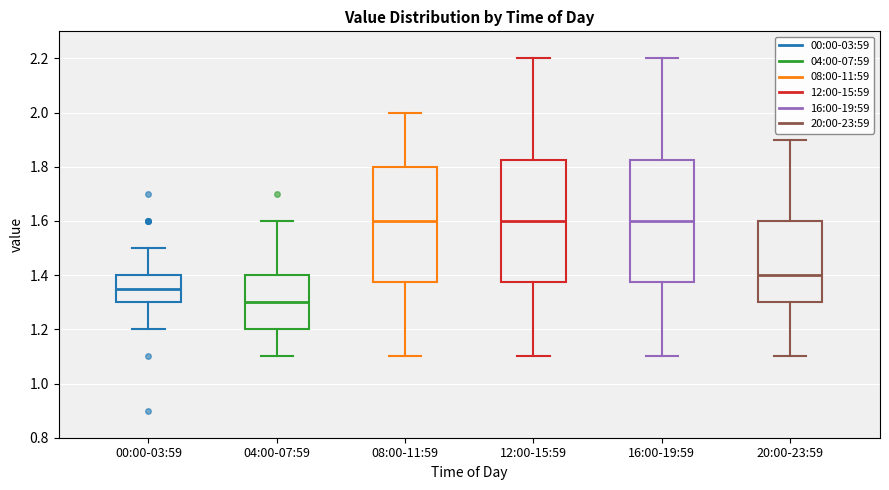

Where is the lower edge of the box for 08:00-11:59 on the y-axis? The values are not printed on the chart, so give them approximately, as read against the axis.

1.38